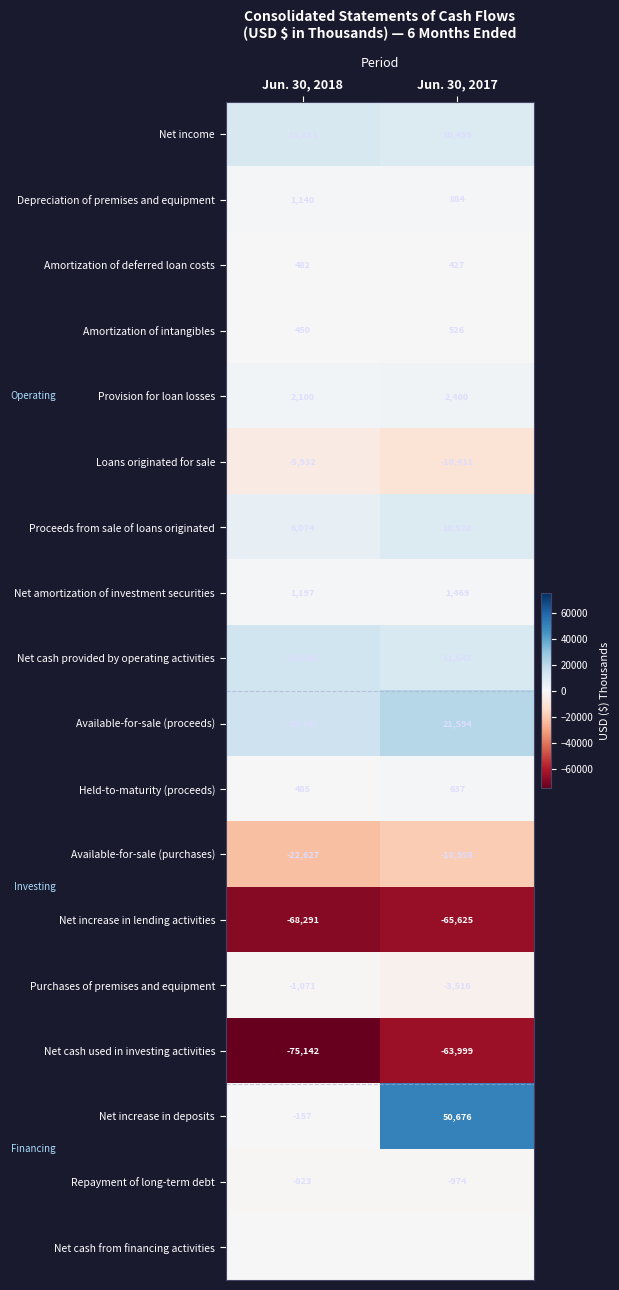

What is the sum of all Loans originated for sale values?

-16343